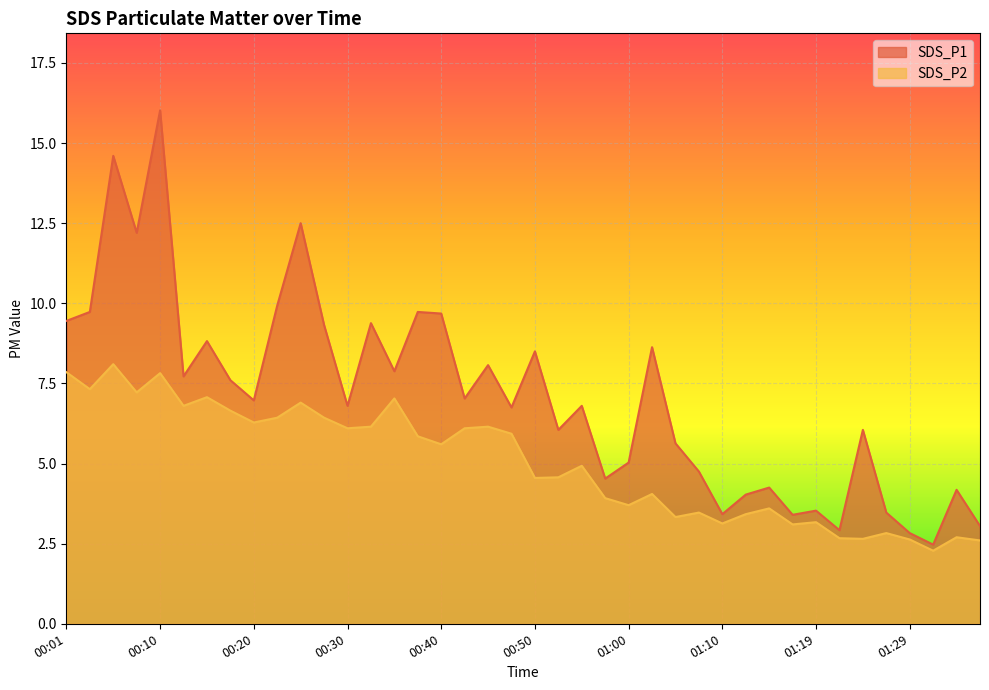

How many interior local peaks does the SDS_P1 series have?

14